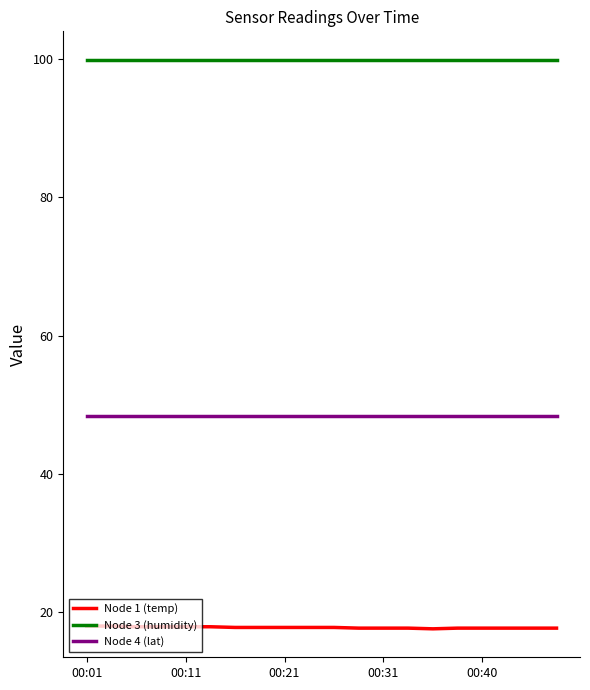

What is the minimum value shown in the chart?

17.6